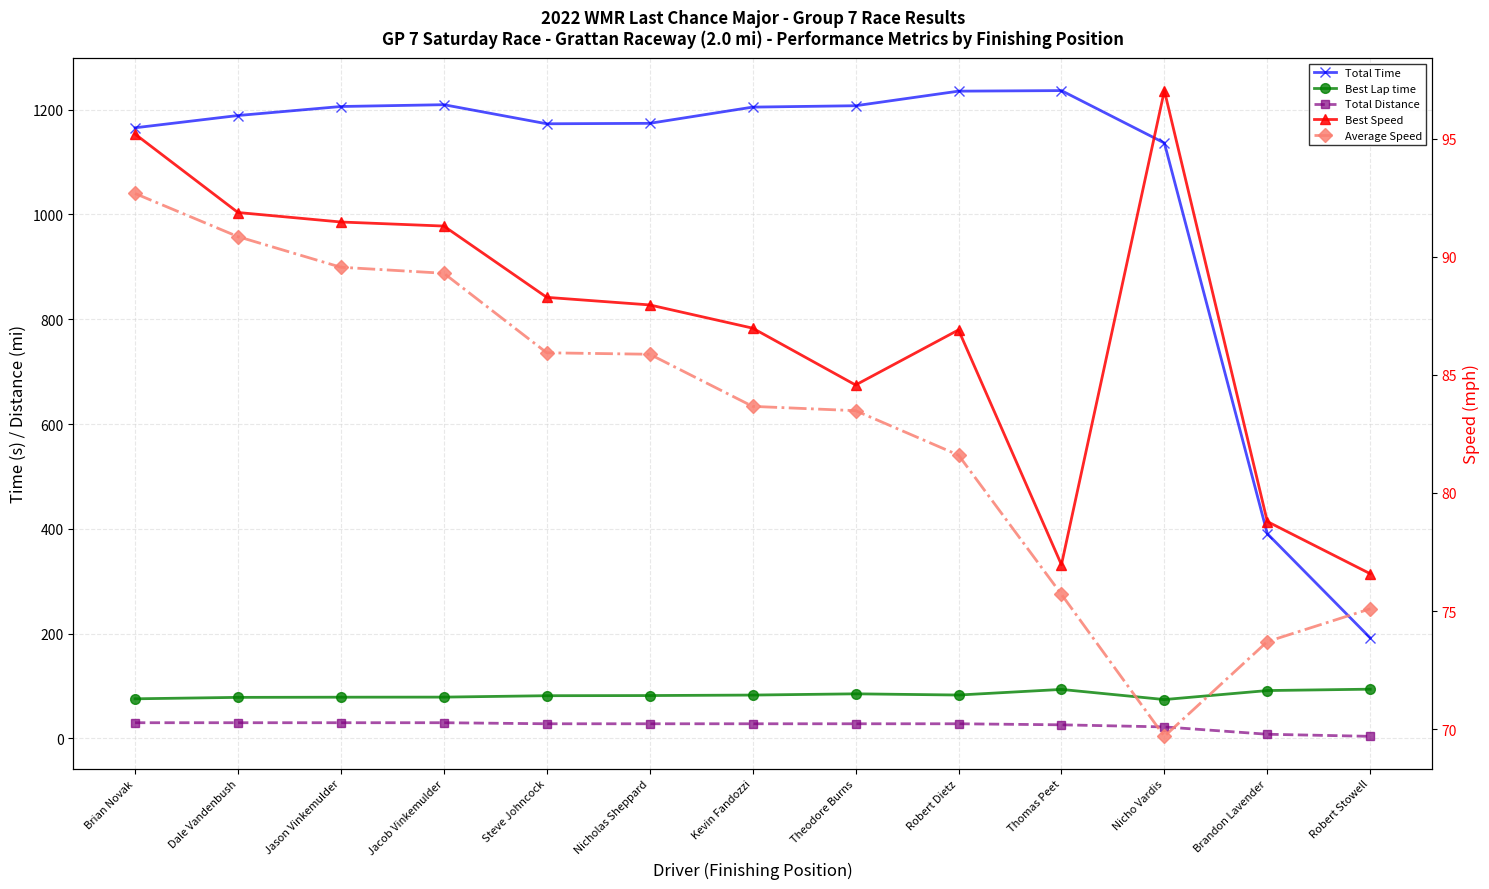

Reading left to right, transcribe all the data shown in this chart.

Total Time: Brian Novak=1165.4	Dale Vandenbush=1188.8	Jason Vinkemulder=1206.0	Jacob Vinkemulder=1209.4	Steve Johncock=1173.0	Nicholas Sheppard=1173.9	Kevin Fandozzi=1204.8	Theodore Burns=1207.4	Robert Dietz=1235.3	Thomas Peet=1236.3	Nicho Vardis=1136.3	Brandon Lavender=390.7	Robert Stowell=191.8
Best Lap time: Brian Novak=75.6	Dale Vandenbush=78.4	Jason Vinkemulder=78.7	Jacob Vinkemulder=78.9	Steve Johncock=81.6	Nicholas Sheppard=81.9	Kevin Fandozzi=82.8	Theodore Burns=85.1	Robert Dietz=82.9	Thomas Peet=93.6	Nicho Vardis=74.2	Brandon Lavender=91.4	Robert Stowell=94.0
Total Distance: Brian Novak=30.0	Dale Vandenbush=30.0	Jason Vinkemulder=30.0	Jacob Vinkemulder=30.0	Steve Johncock=28.0	Nicholas Sheppard=28.0	Kevin Fandozzi=28.0	Theodore Burns=28.0	Robert Dietz=28.0	Thomas Peet=26.0	Nicho Vardis=22.0	Brandon Lavender=8.0	Robert Stowell=4.0
Best Speed: Brian Novak=95.2	Dale Vandenbush=91.9	Jason Vinkemulder=91.5	Jacob Vinkemulder=91.3	Steve Johncock=88.3	Nicholas Sheppard=88.0	Kevin Fandozzi=87.0	Theodore Burns=84.6	Robert Dietz=86.9	Thomas Peet=77.0	Nicho Vardis=97.0	Brandon Lavender=78.8	Robert Stowell=76.6
Average Speed: Brian Novak=92.7	Dale Vandenbush=90.8	Jason Vinkemulder=89.6	Jacob Vinkemulder=89.3	Steve Johncock=85.9	Nicholas Sheppard=85.9	Kevin Fandozzi=83.7	Theodore Burns=83.5	Robert Dietz=81.6	Thomas Peet=75.7	Nicho Vardis=69.7	Brandon Lavender=73.7	Robert Stowell=75.1